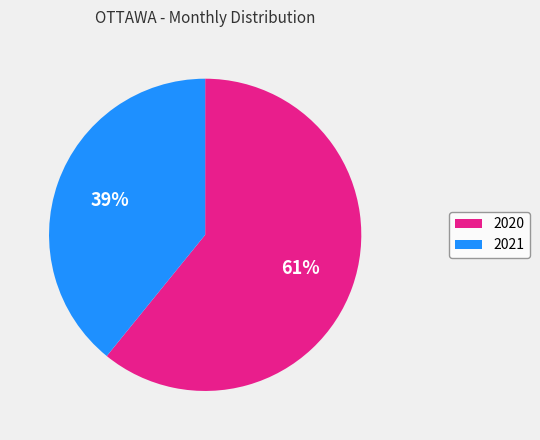

True or false: 2021 accounts for 34% of the total.

False